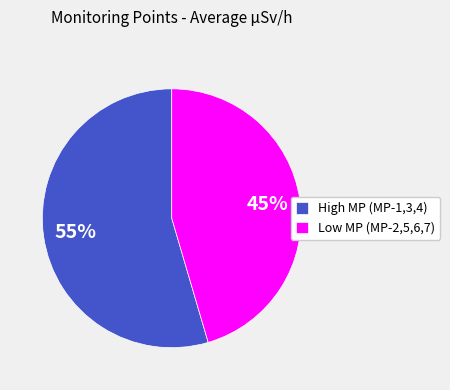

To the nearest percent, what is the average slice percentage?

50%